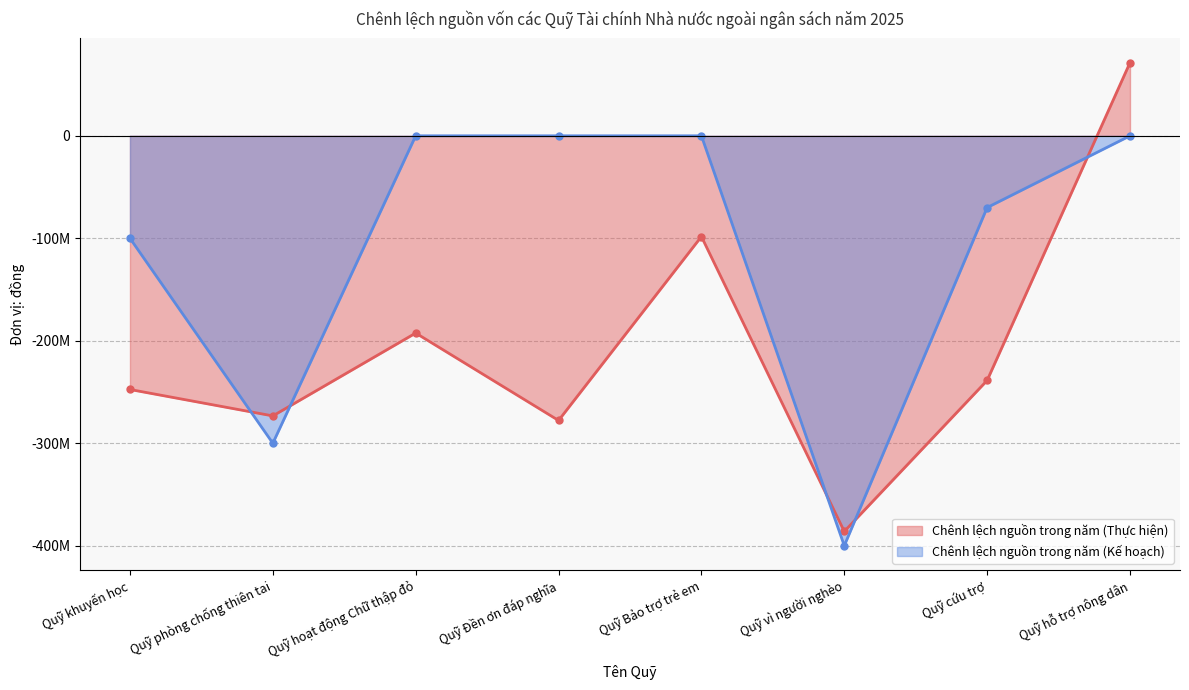

List the labels in order of Chênh lệch nguồn trong năm (Kế hoạch) value, smallest first.

Quỹ vì người nghèo, Quỹ phòng chống thiên tai, Quỹ khuyến học, Quỹ cứu trợ, Quỹ hoạt động Chữ thập đỏ, Quỹ Đền ơn đáp nghĩa, Quỹ Bảo trợ trẻ em, Quỹ hỗ trợ nông dân